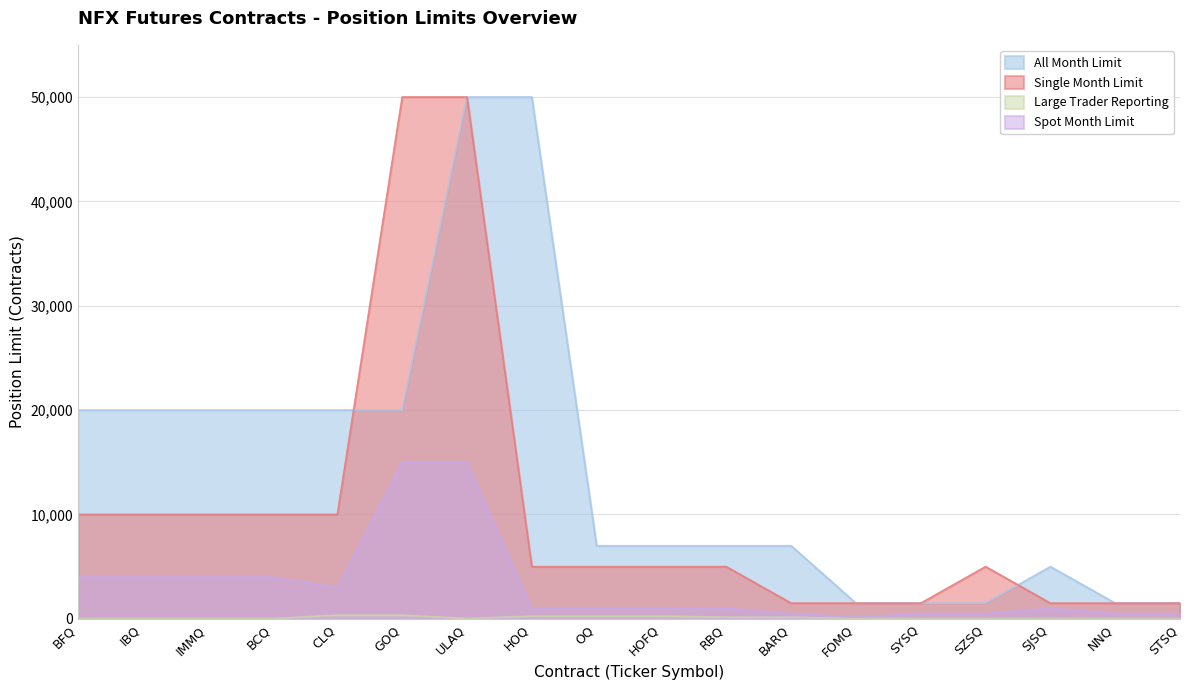

Reading left to right, list all the values displayed in this chart.

All Month Limit: 20000	20000	20000	20000	20000	20000	50000	50000	7000	7000	7000	7000	1500	1500	1500	5000	1500	1500
Single Month Limit: 10000	10000	10000	10000	10000	50000	50000	5000	5000	5000	5000	1500	1500	1500	5000	1500	1500	1500
Large Trader Reporting: 25	25	25	25	350	350	25	250	250	250	150	150	25	25	25	25	25	25
Spot Month Limit: 4000	4000	4000	4000	3000	15000	15000	1000	1000	1000	1000	500	150	500	500	1000	500	500